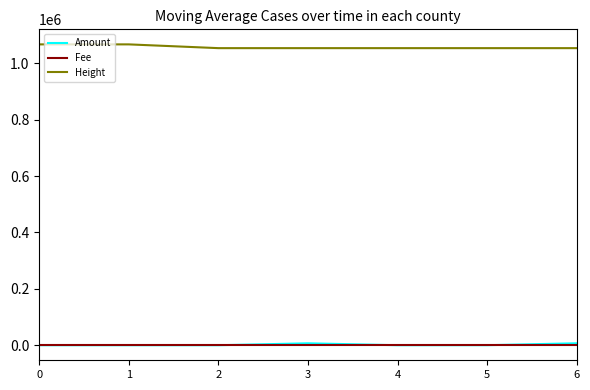

What is the greatest value displayed?

1067279.0